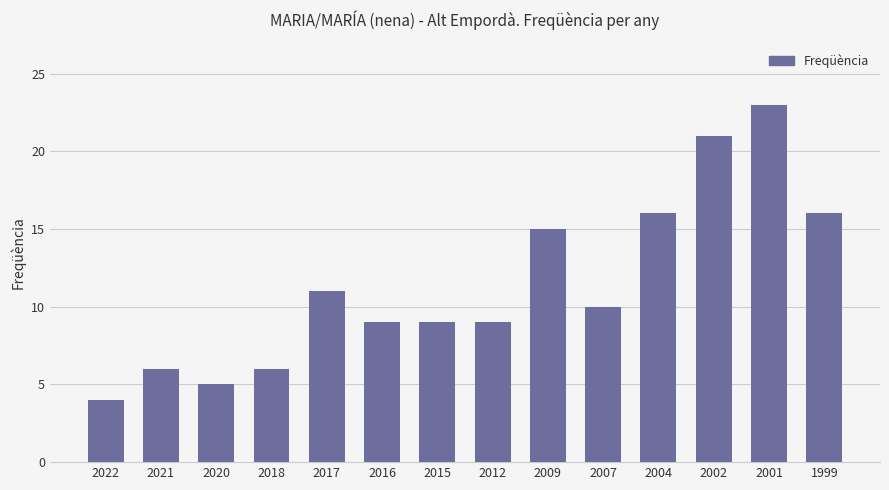

Read the value at 2015, to the nearest 5.

10